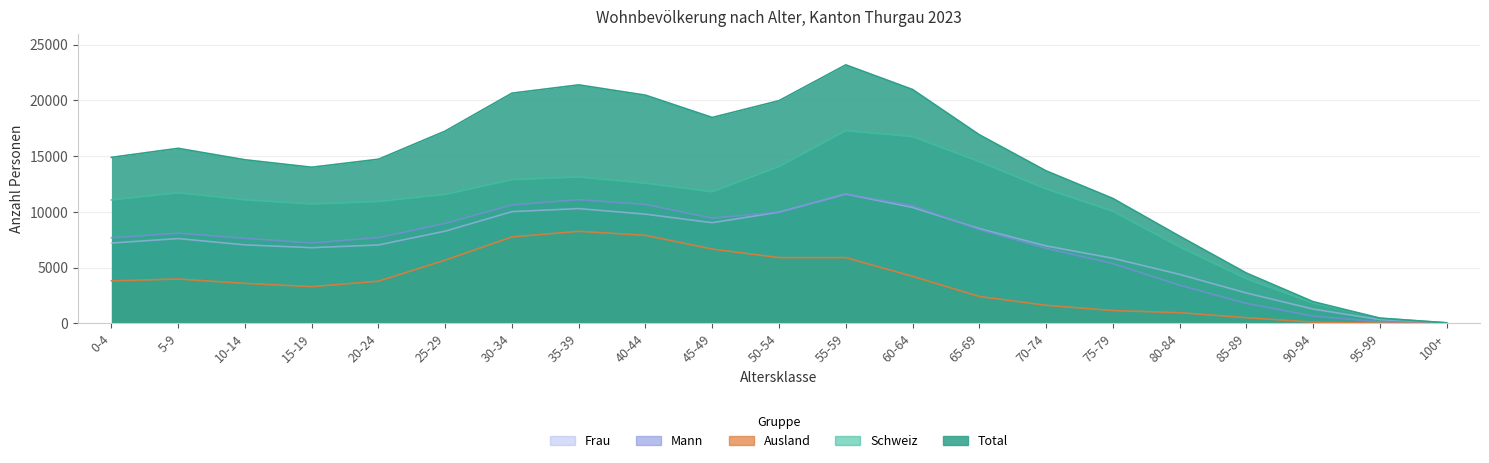

True or false: Total and Schweiz cross at least once.

False